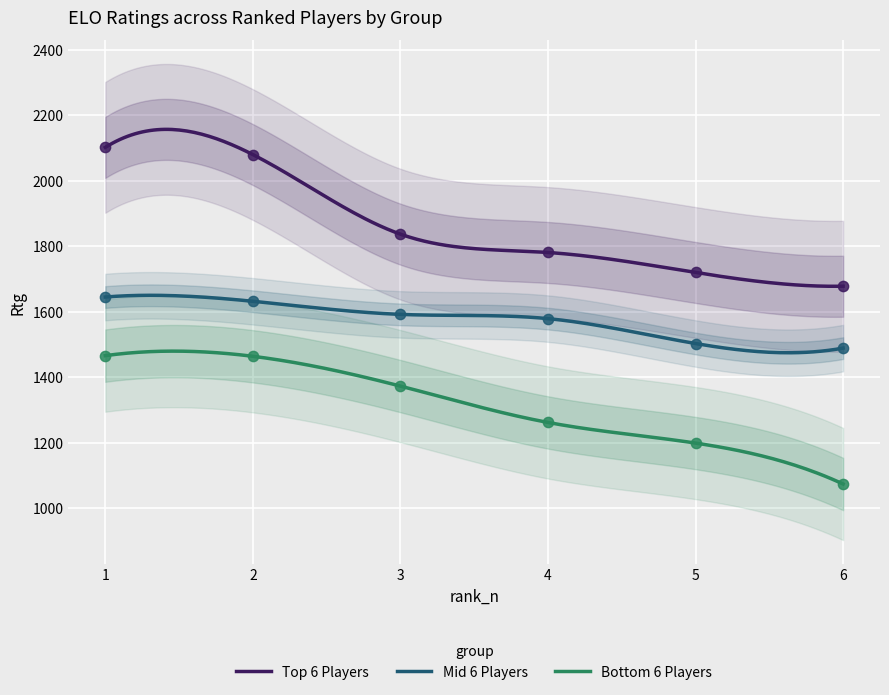

At how many categories does at least one series exceed 1081?

6